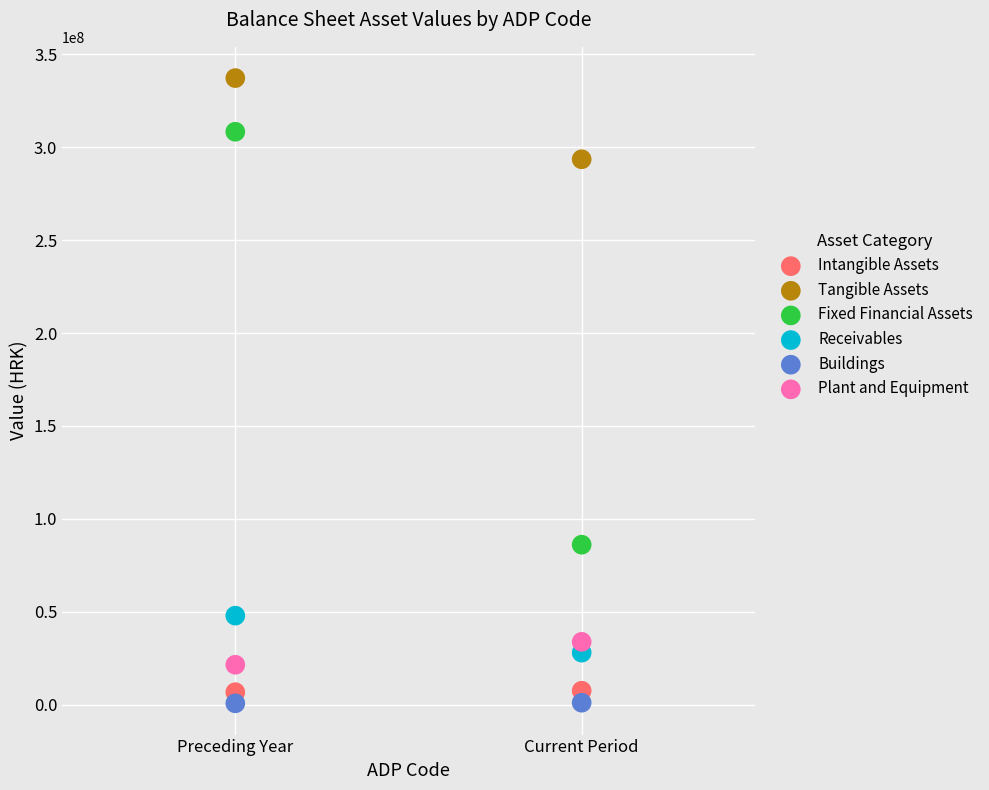

Across all data points, what is the average Y value?

97741340